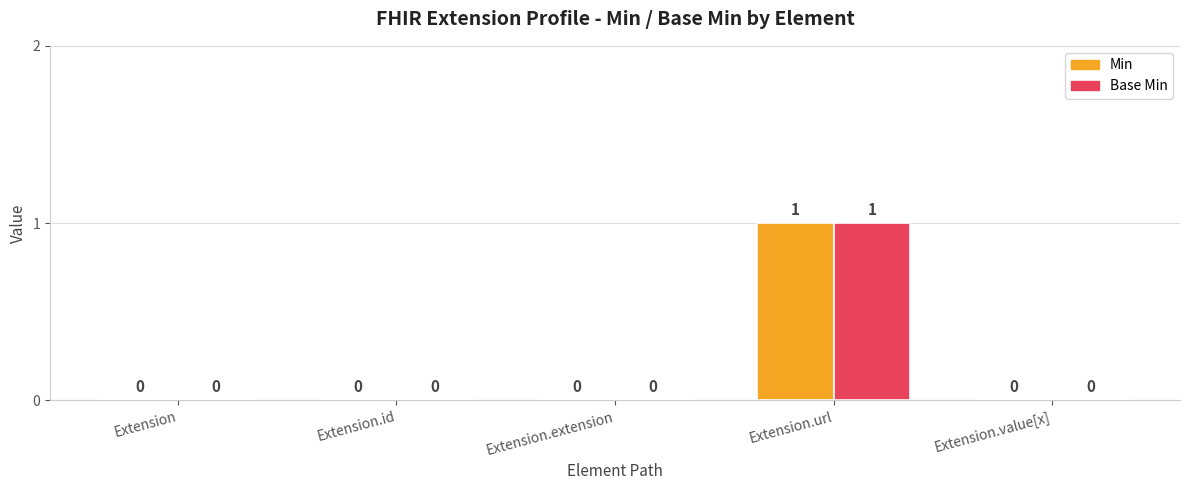

At which category does the chart reach its peak across all series?

Extension.url